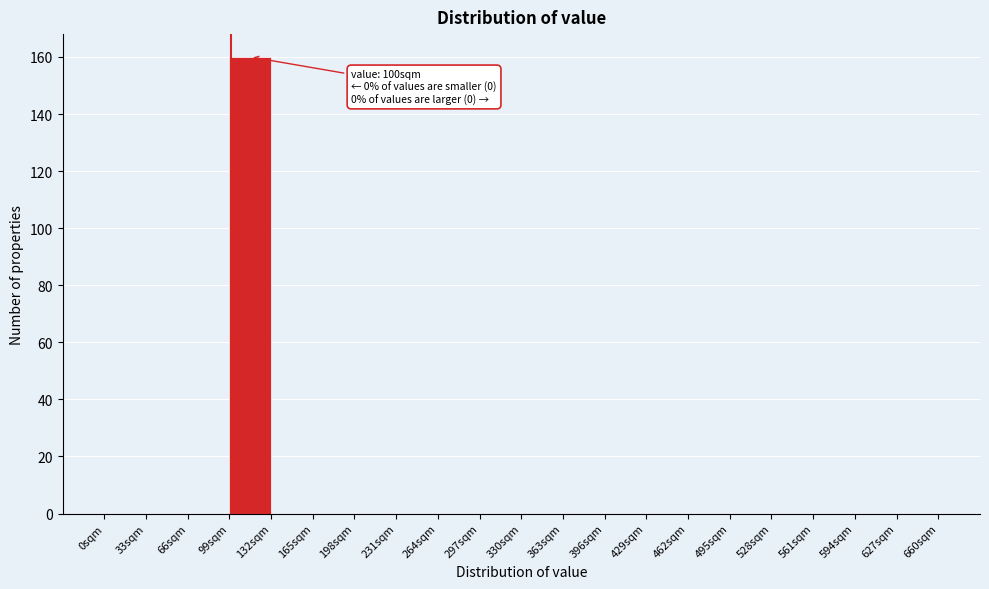

Which range on the x-axis has the tallest bar?

99 to 132